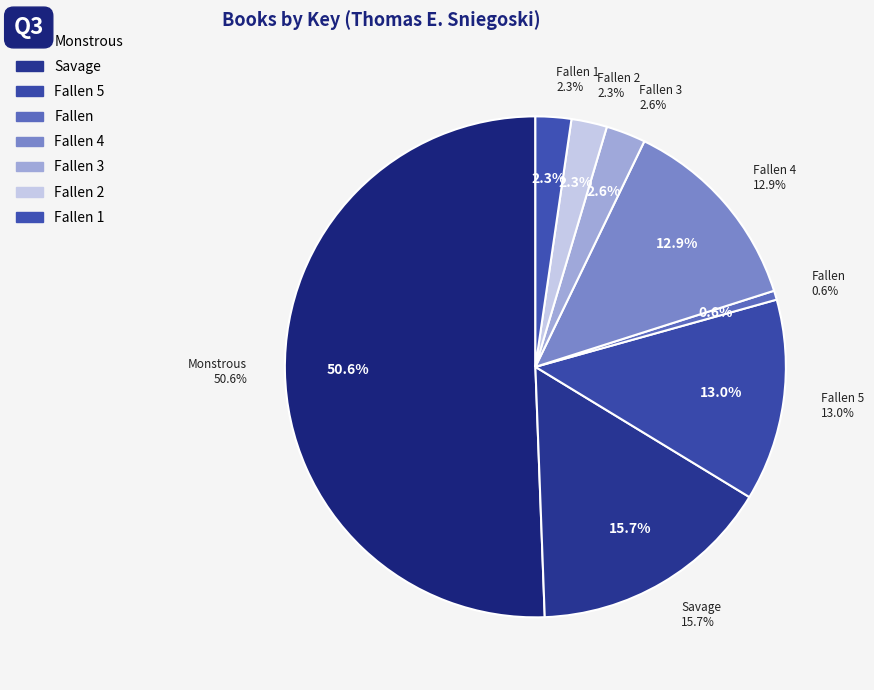

Count the number of slices in the pie.

8